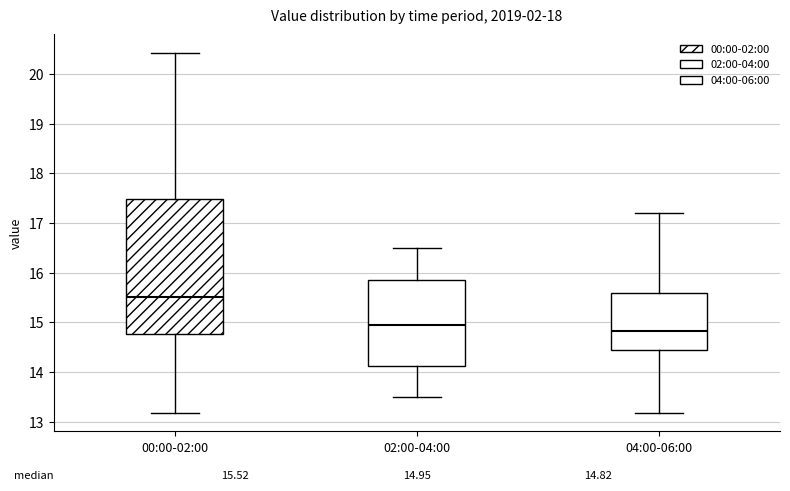

Which box's median line is the highest?

00:00-02:00